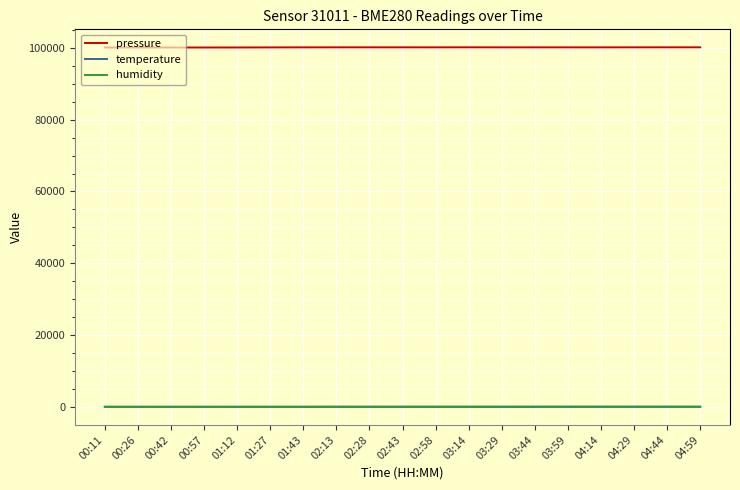

Which series has the largest total across all categories?

pressure